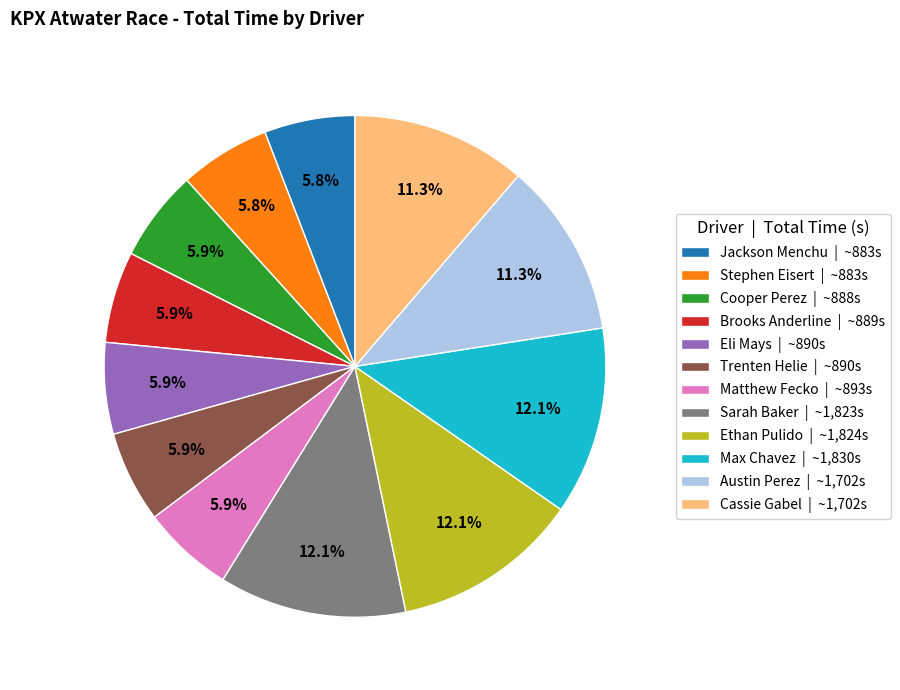

How many segments does this pie chart have?

12